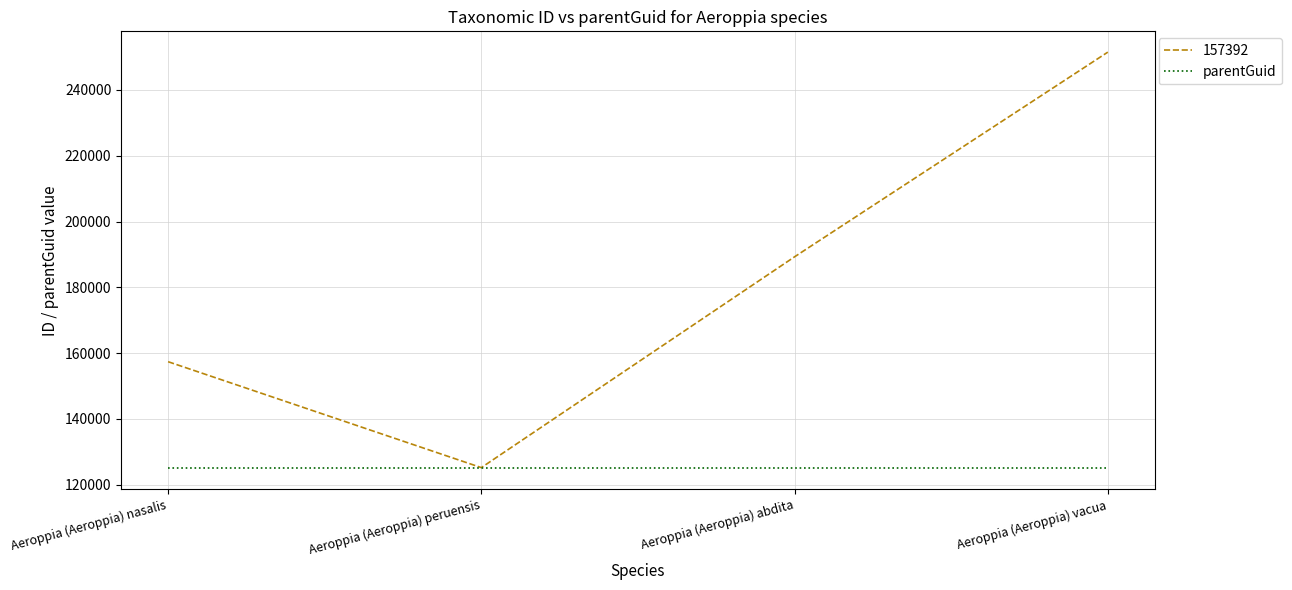

True or false: 157392 has more than 2 interior local peaks.

False